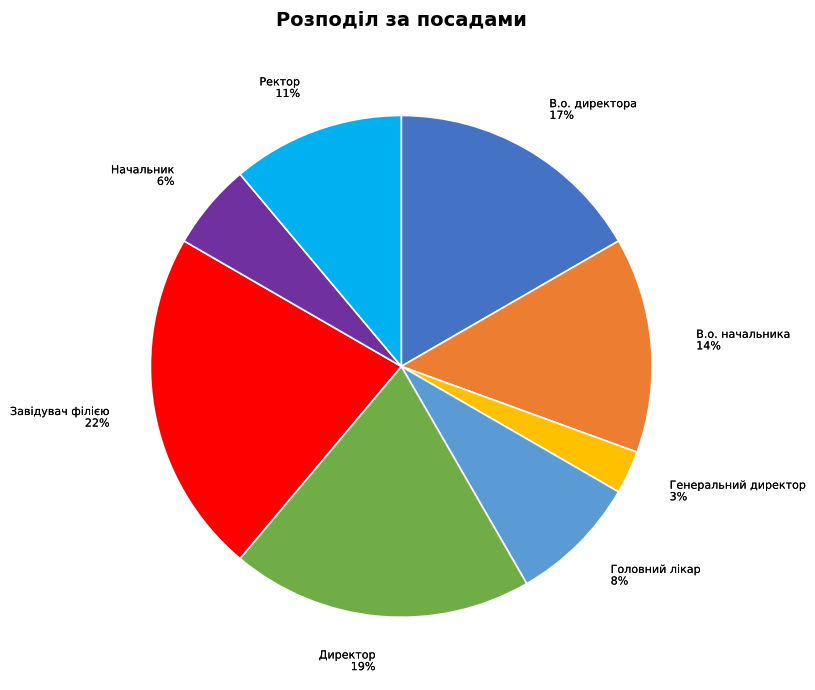

What is the largest slice in the pie chart?

Завідувач філією